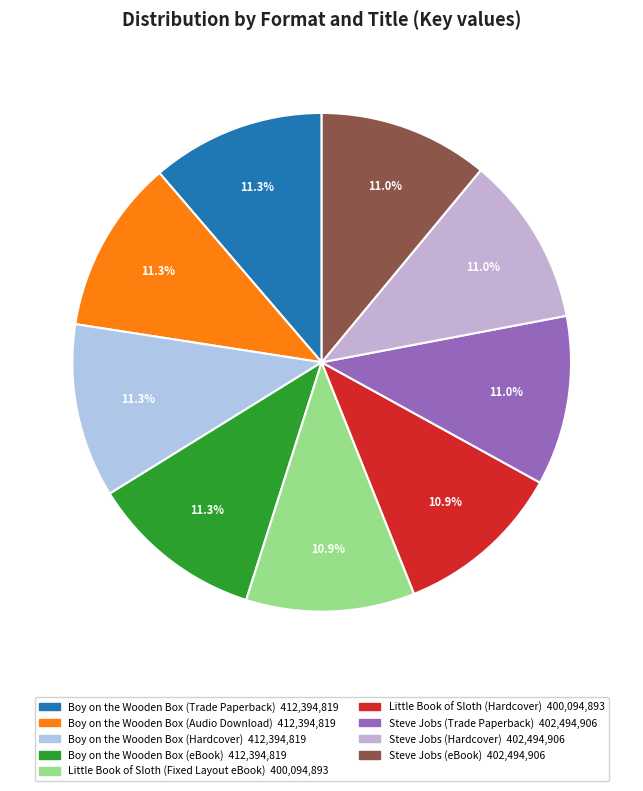

To the nearest percent, what percentage of the pie is Steve Jobs (Hardcover)?

11%